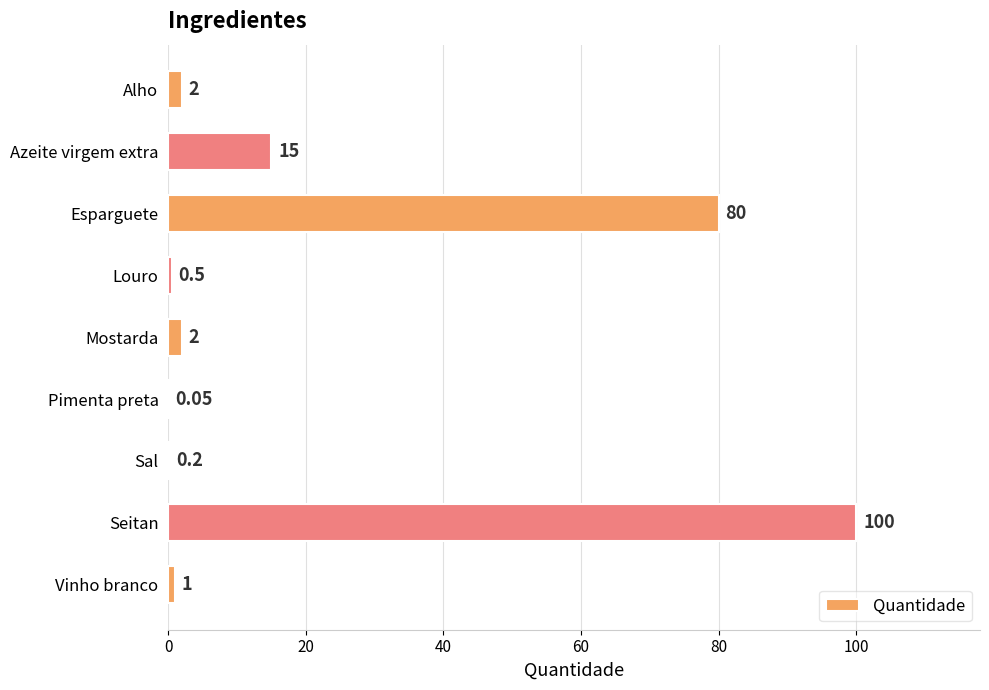

Which category has the highest value across all series?

Seitan